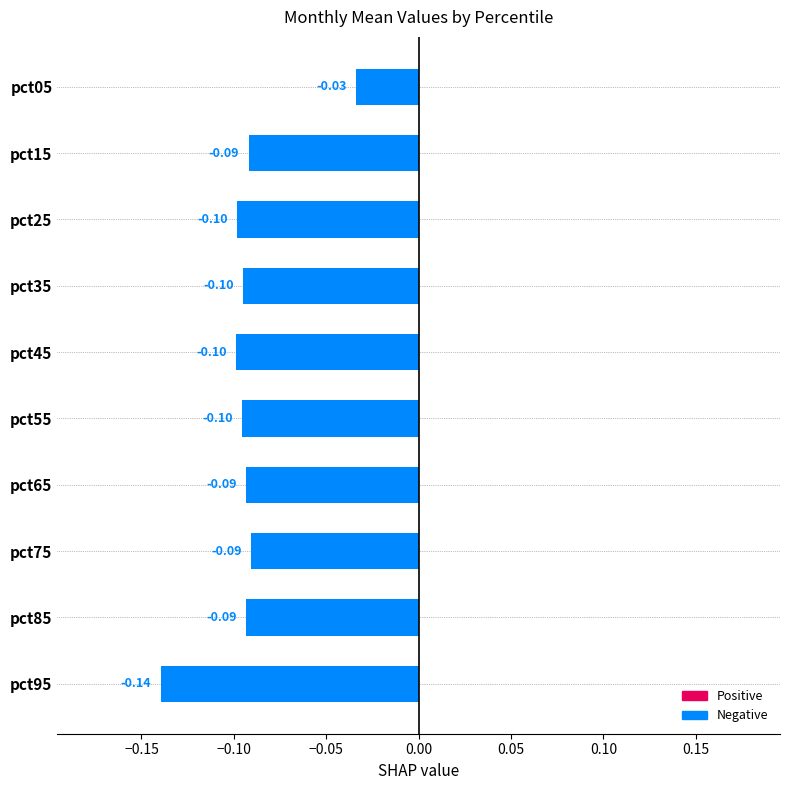

Which has a higher value, pct55 or pct85?

pct85